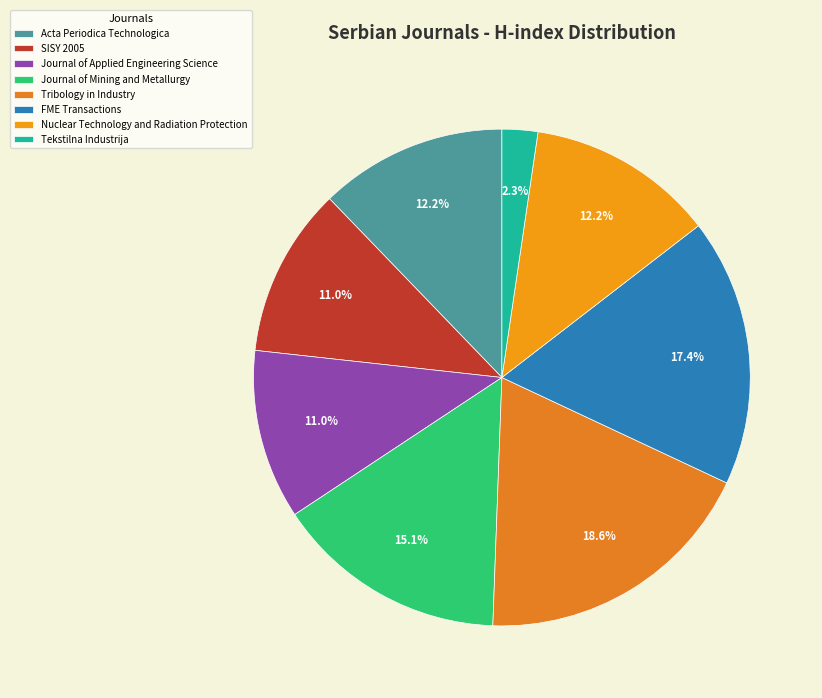

To the nearest percent, what portion does Acta Periodica Technologica represent?

12%